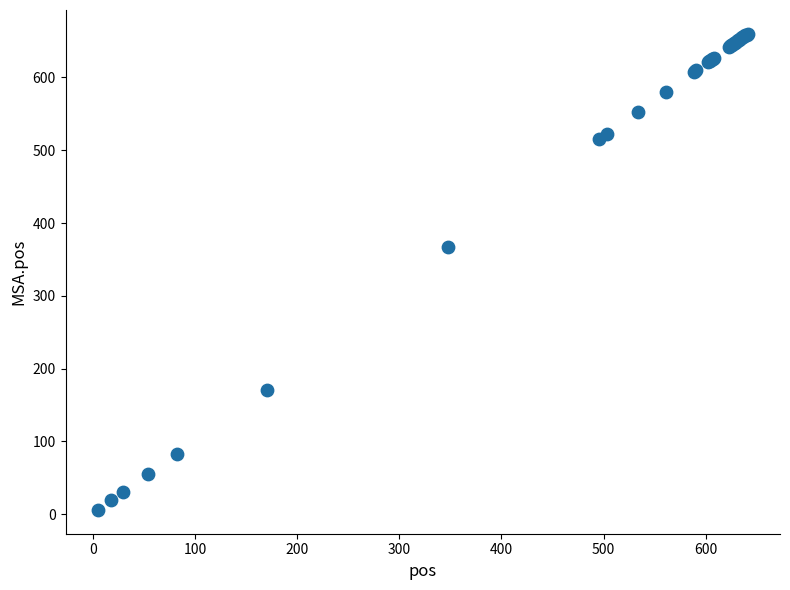

What Y value in the scatter plot is closest to 333?

367